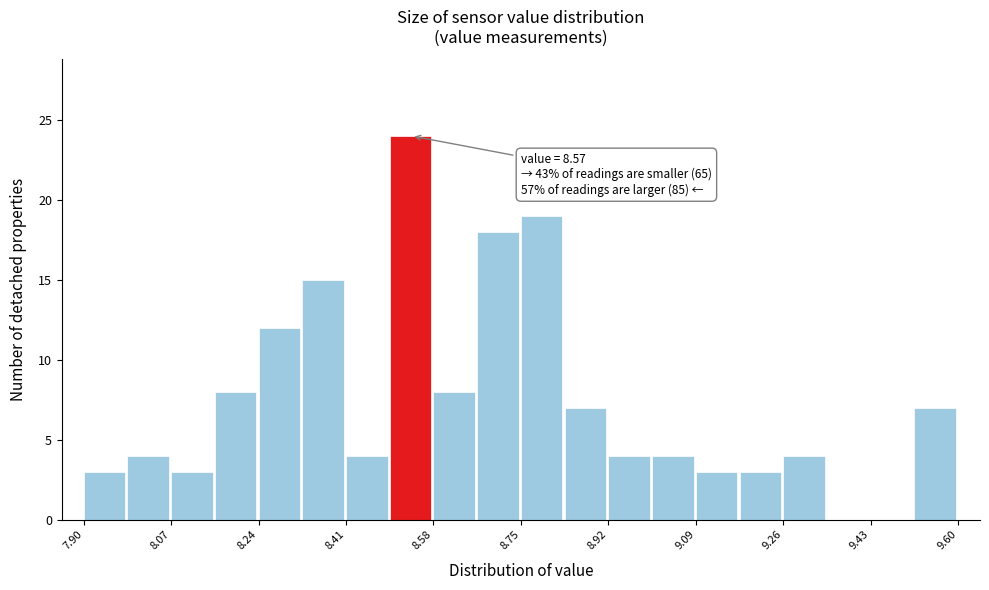

Over which range of the x-axis is the bar tallest?

8.495 to 8.580